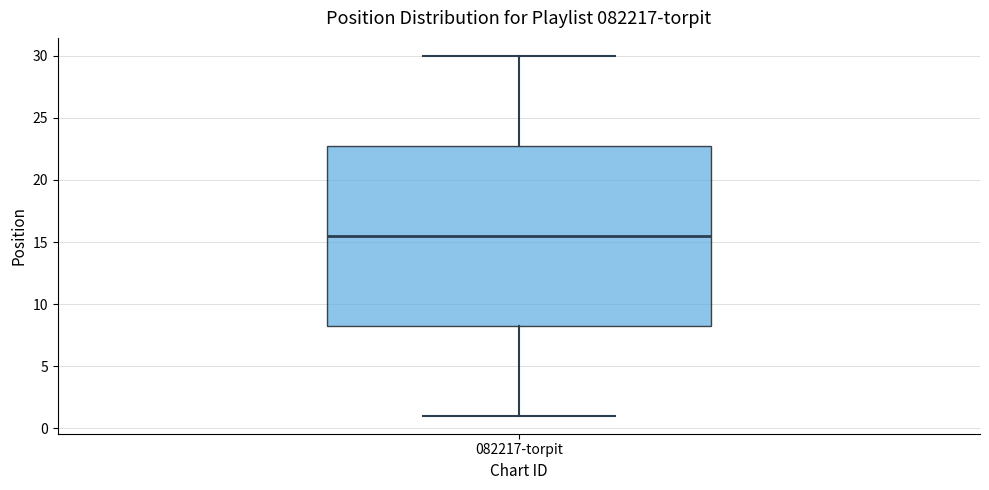

Read this box plot against the y-axis: the position of the median line, the range covered by the box, and the ends of both whiskers. The values are not printed on the chart, so give them approximately, as read against the axis.

median 15.5, box 8.5 to 23.0, whiskers 1.0 to 30.0